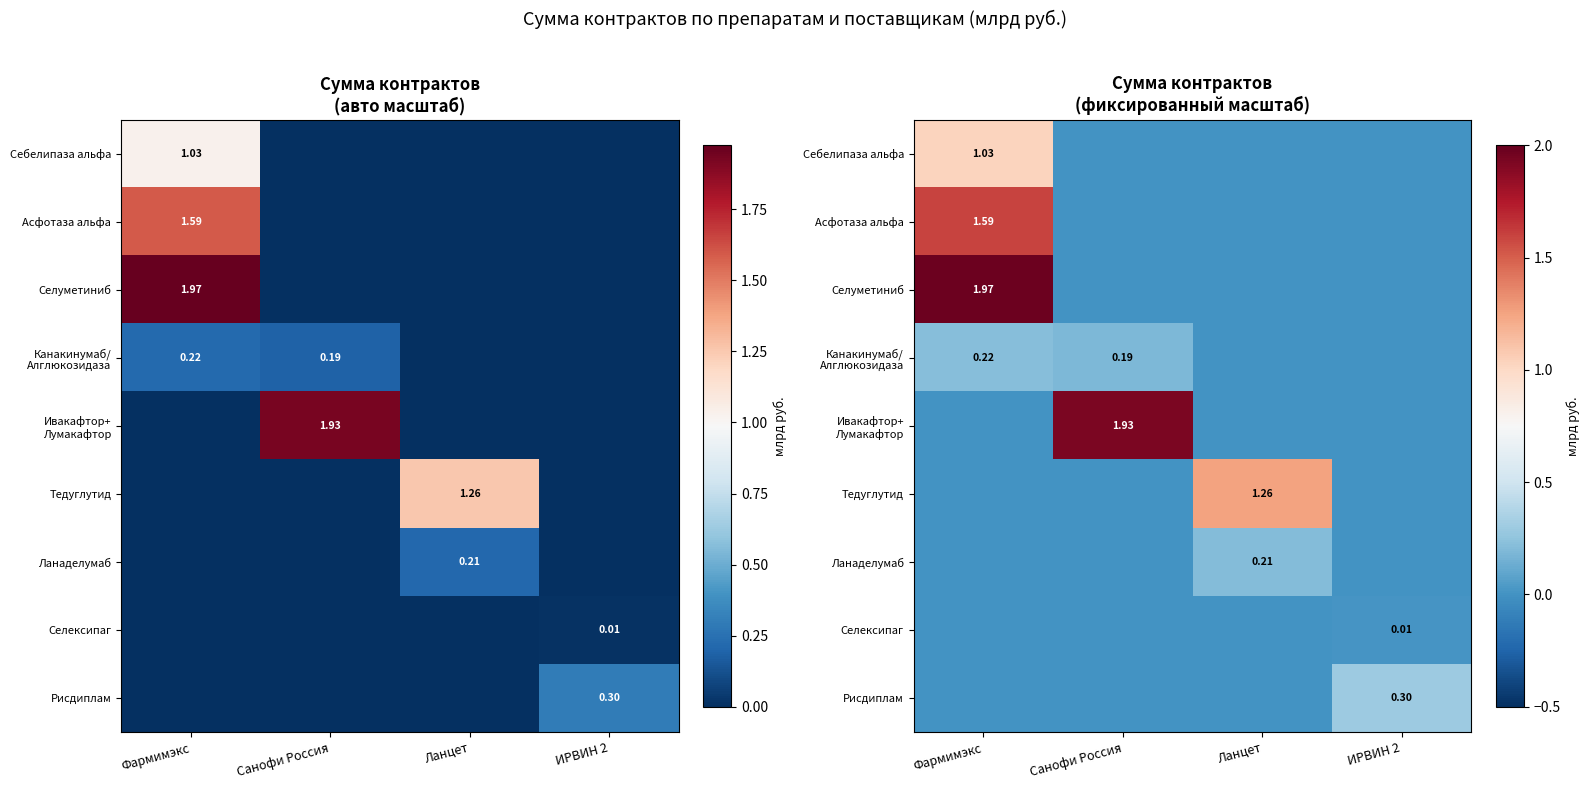

Where is Канакинумаб/ Алглюкозидаза nearest to the value 0?

Ланцет